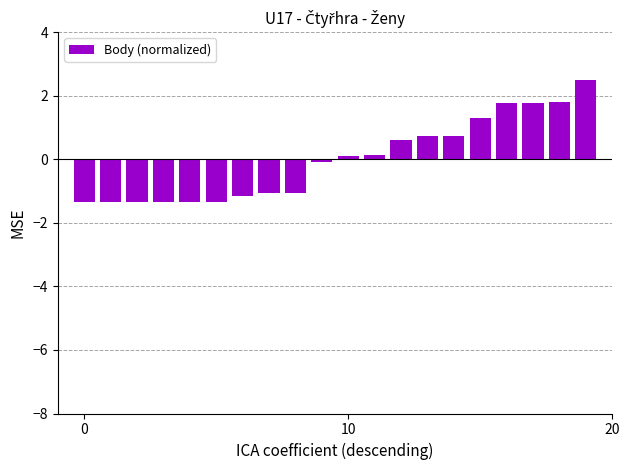

How many negative values are there?

10